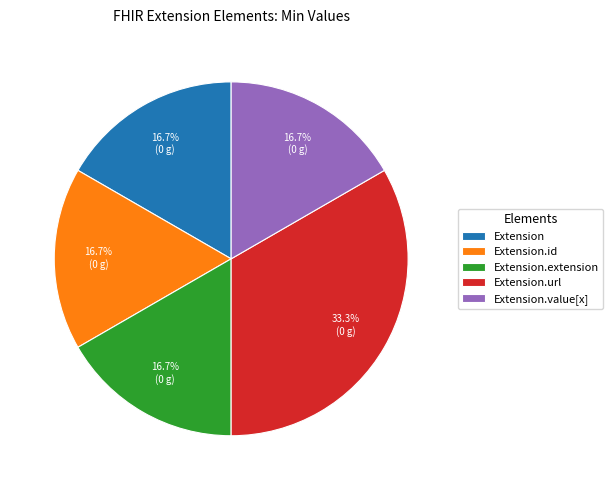

Which slice is the largest?

Extension.url